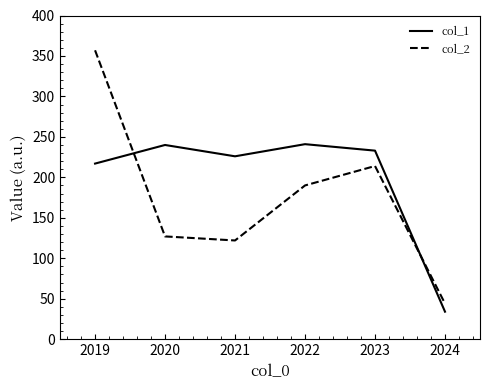

Between which two adjacent categories do col_2 and col_1 first intersect?

2019 and 2020